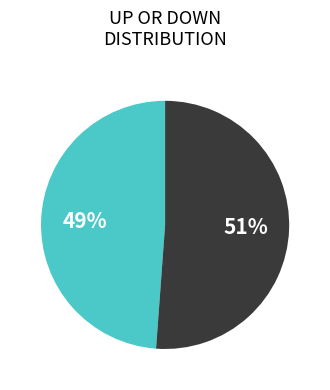

To the nearest percent, what is the average slice percentage?

50%